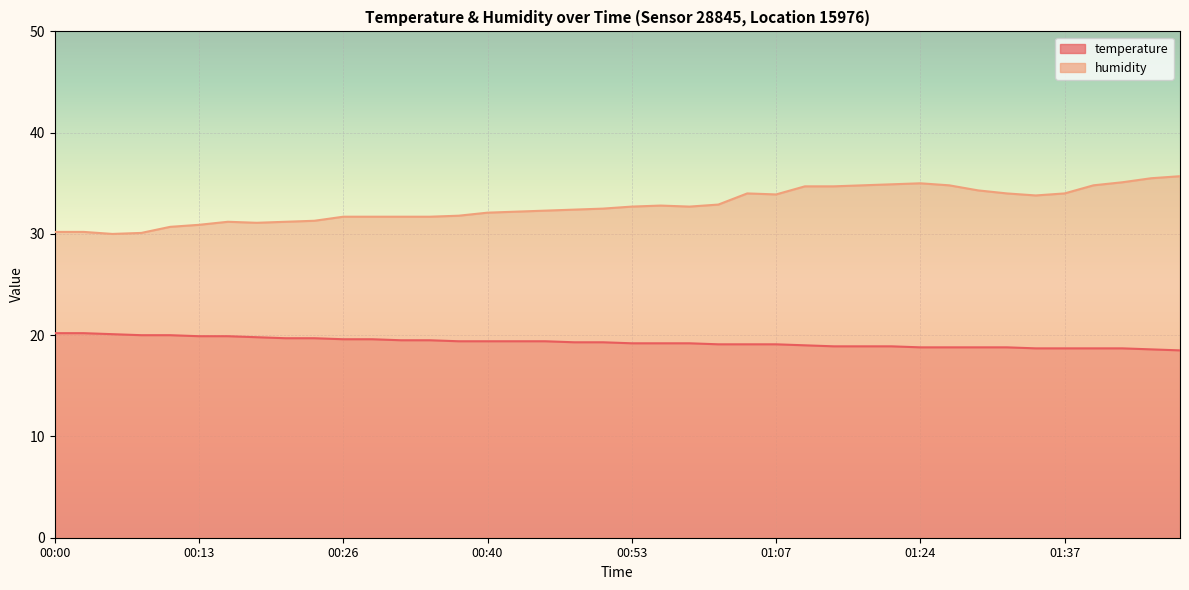

What is the sum of all humidity values?

1312.1